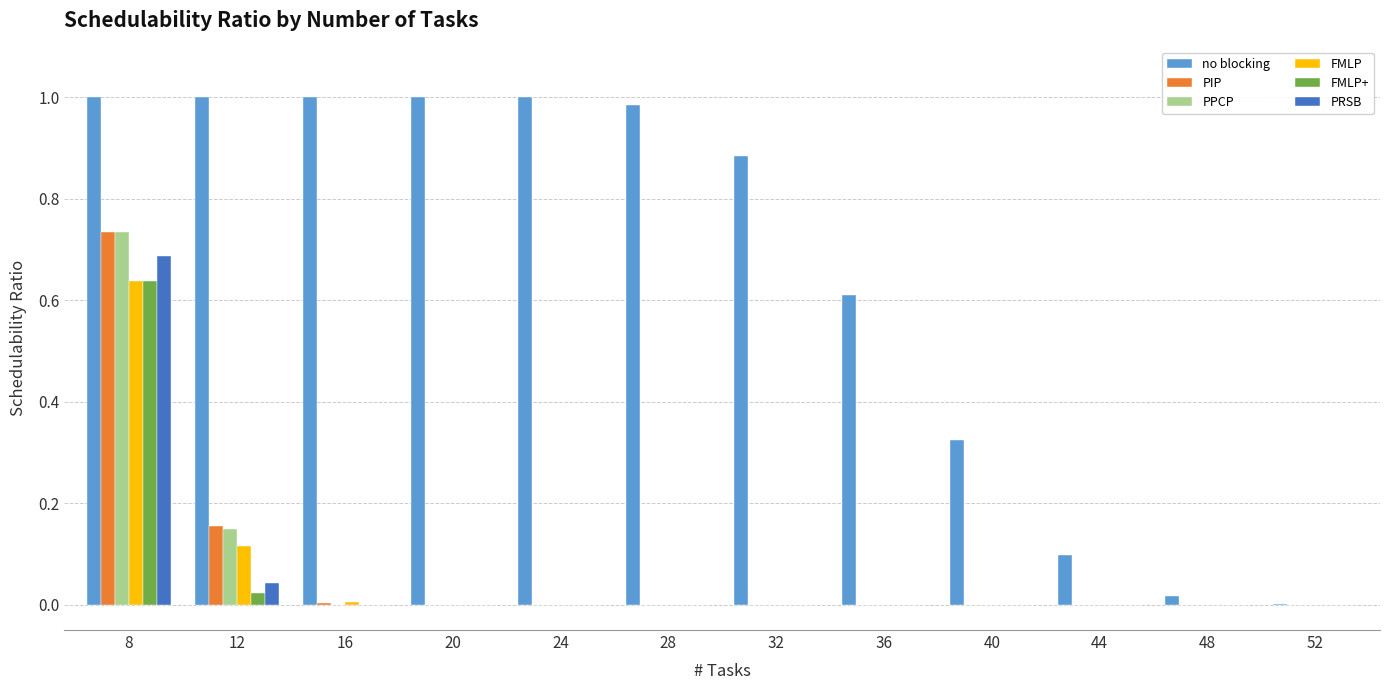

Which series has the largest total across all categories?

no blocking